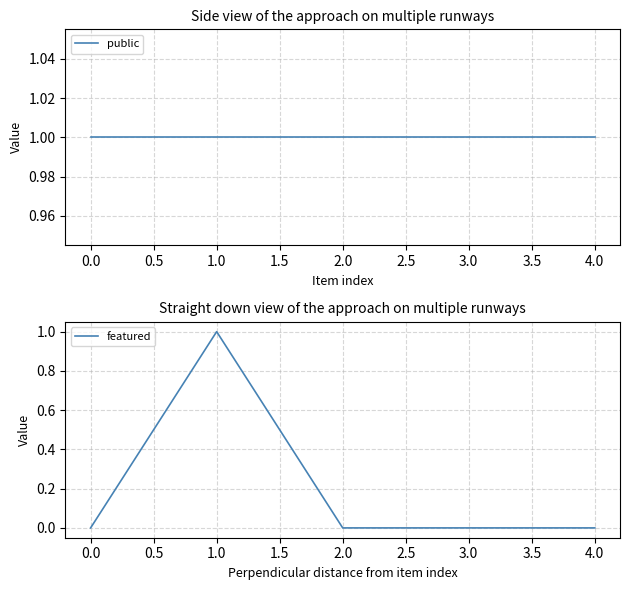

Is it true that featured equals 0 at 0.0?

True